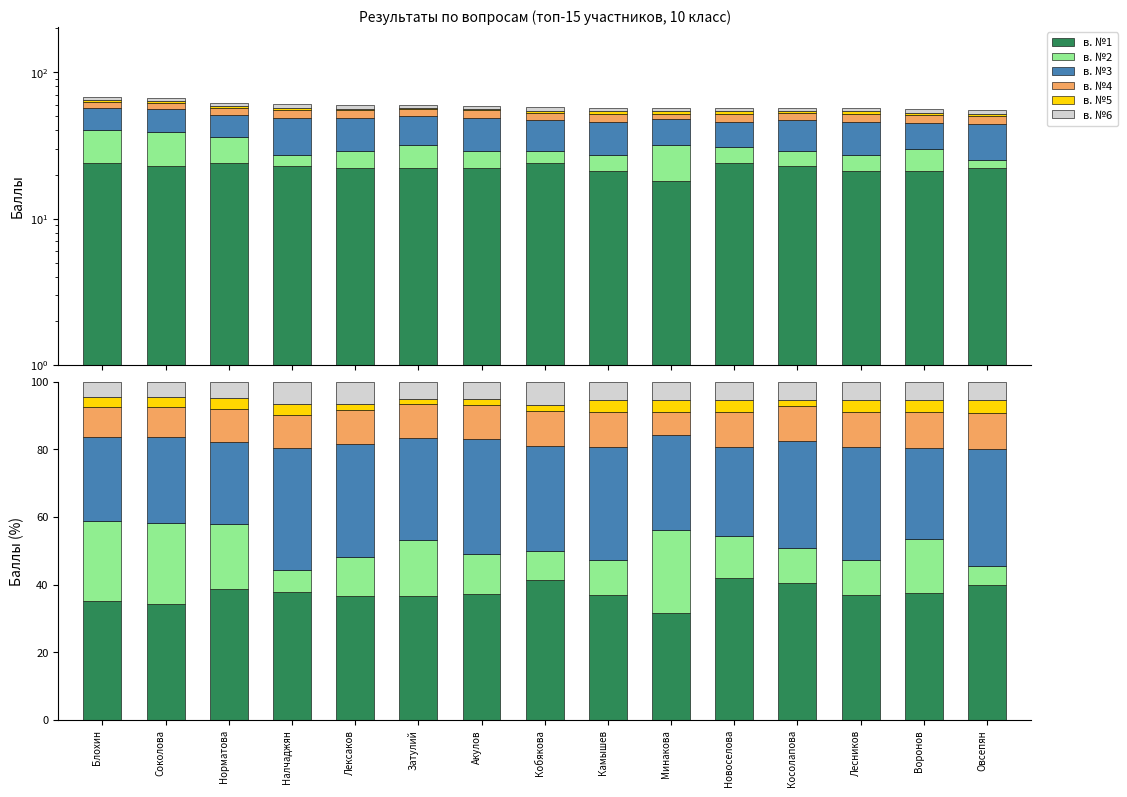

Reading left to right, what are all the values shown in this chart?

в. №1: Блохин=35.3	Соколова=34.3	Норматова=38.7	Налчаджян=37.7	Лексаков=36.7	Затулий=36.7	Акулов=37.3	Кобякова=41.4	Камышев=36.8	Минакова=31.6	Новоселова=42.1	Косолапова=40.4	Лесников=36.8	Воронов=37.5	Овсепян=40.0
в. №2: Блохин=23.5	Соколова=23.9	Норматова=19.4	Налчаджян=6.6	Лексаков=11.7	Затулий=16.7	Акулов=11.9	Кобякова=8.6	Камышев=10.5	Минакова=24.6	Новоселова=12.3	Косолапова=10.5	Лесников=10.5	Воронов=16.1	Овсепян=5.5
в. №3: Блохин=25.0	Соколова=25.4	Норматова=24.2	Налчаджян=36.1	Лексаков=33.3	Затулий=30.0	Акулов=33.9	Кобякова=31.0	Камышев=33.3	Минакова=28.1	Новоселова=26.3	Косолапова=31.6	Лесников=33.3	Воронов=26.8	Овсепян=34.5
в. №4: Блохин=8.8	Соколова=9.0	Норматова=9.7	Налчаджян=9.8	Лексаков=10.0	Затулий=10.0	Акулов=10.2	Кобякова=10.3	Камышев=10.5	Минакова=7.0	Новоселова=10.5	Косолапова=10.5	Лесников=10.5	Воронов=10.7	Овсепян=10.9
в. №5: Блохин=2.9	Соколова=3.0	Норматова=3.2	Налчаджян=3.3	Лексаков=1.7	Затулий=1.7	Акулов=1.7	Кобякова=1.7	Камышев=3.5	Минакова=3.5	Новоселова=3.5	Косолапова=1.8	Лесников=3.5	Воронов=3.6	Овсепян=3.6
в. №6: Блохин=4.4	Соколова=4.5	Норматова=4.8	Налчаджян=6.6	Лексаков=6.7	Затулий=5.0	Акулов=5.1	Кобякова=6.9	Камышев=5.3	Минакова=5.3	Новоселова=5.3	Косолапова=5.3	Лесников=5.3	Воронов=5.4	Овсепян=5.5